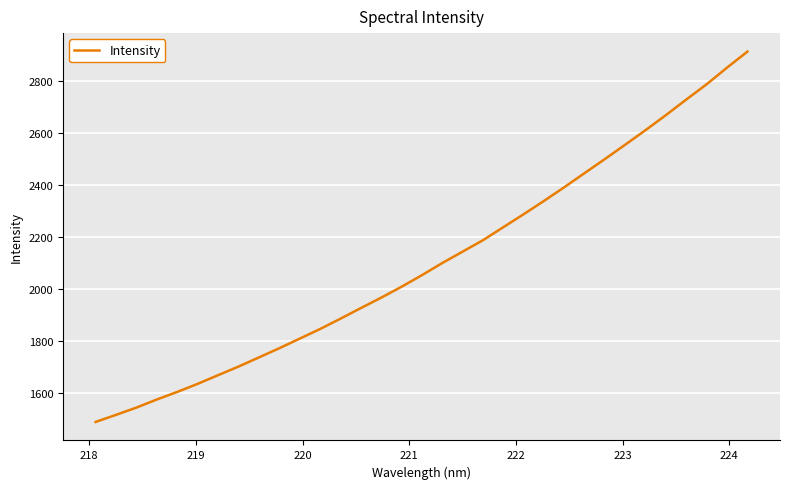

What is the greatest value displayed?

2911.4